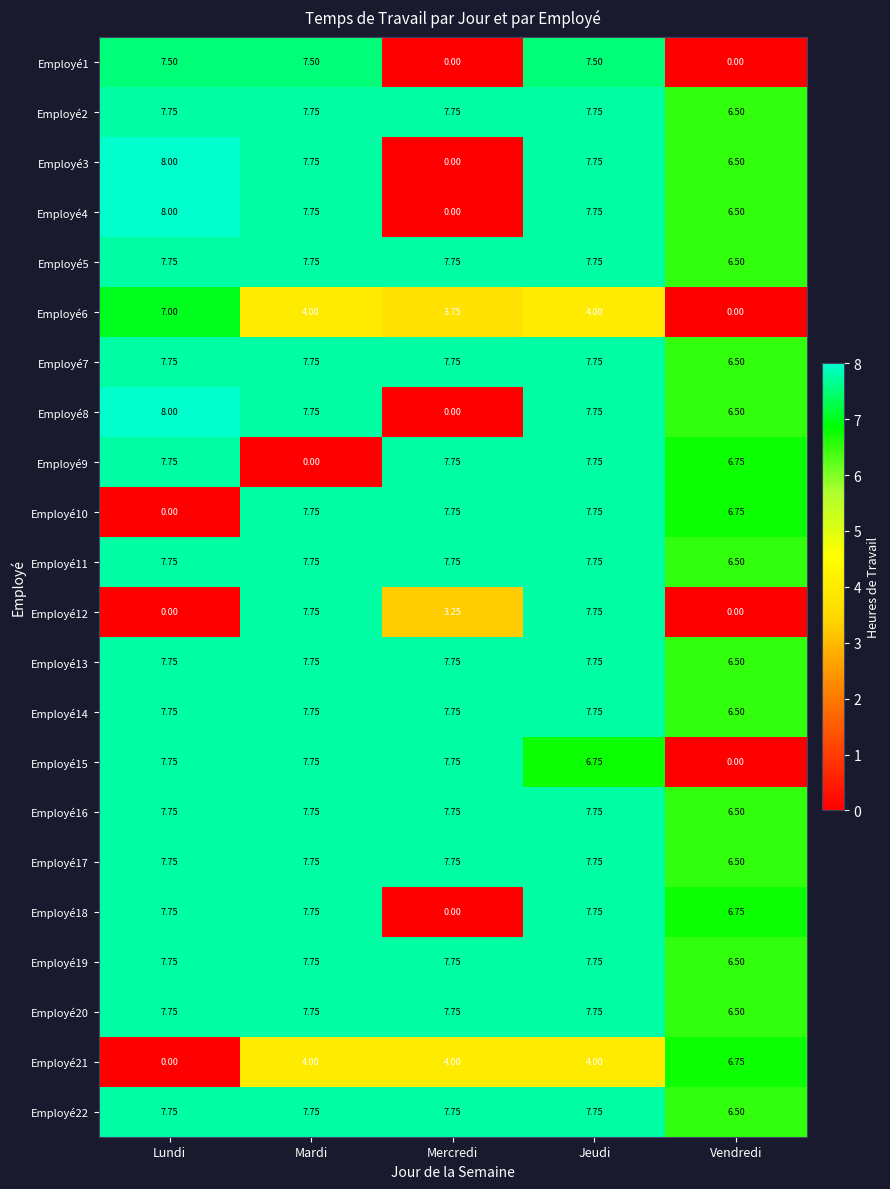

What is the total value across all series at Jeudi?

161.8